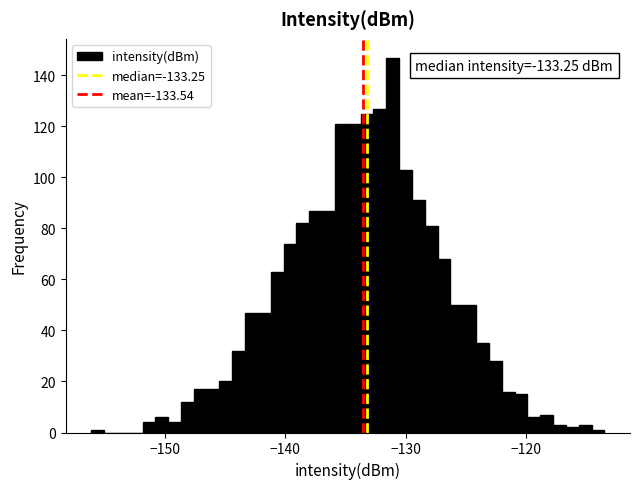

Read against the x-axis, roughly where is the centre of the tallest bar?

-131